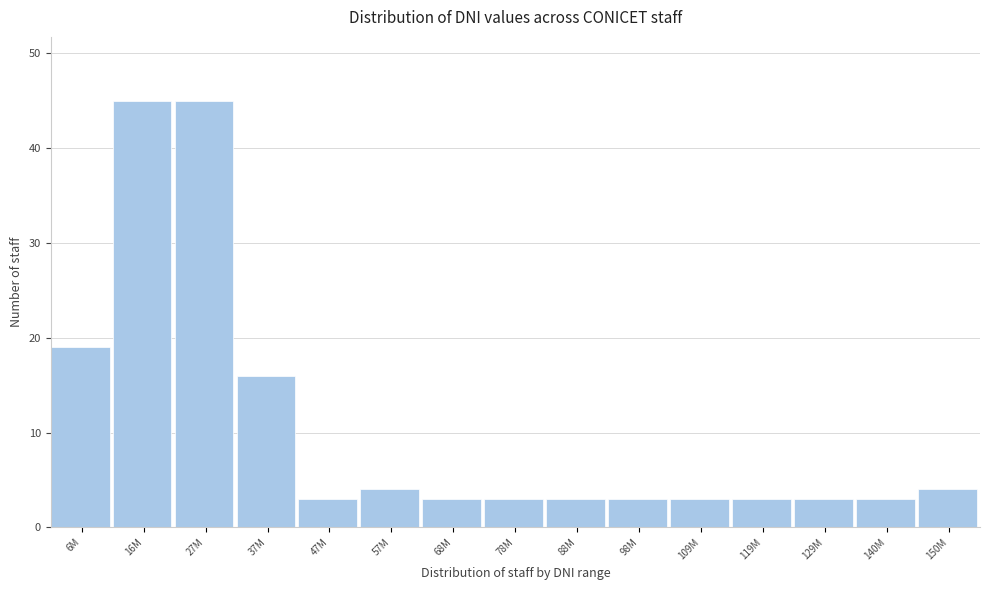

Reading left to right, list all the values displayed in this chart.

6M=19	16M=45	27M=45	37M=16	47M=3	57M=4	68M=3	78M=3	88M=3	98M=3	109M=3	119M=3	129M=3	140M=3	150M=4